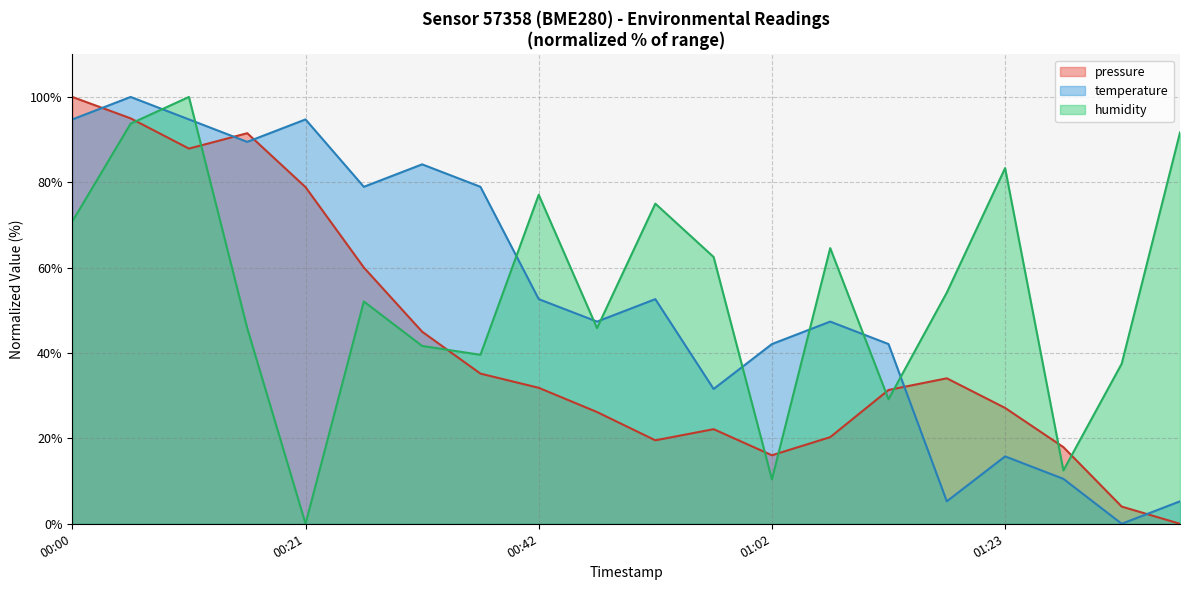

Where is the first local maximum for pressure?

2024-01-11T00:16